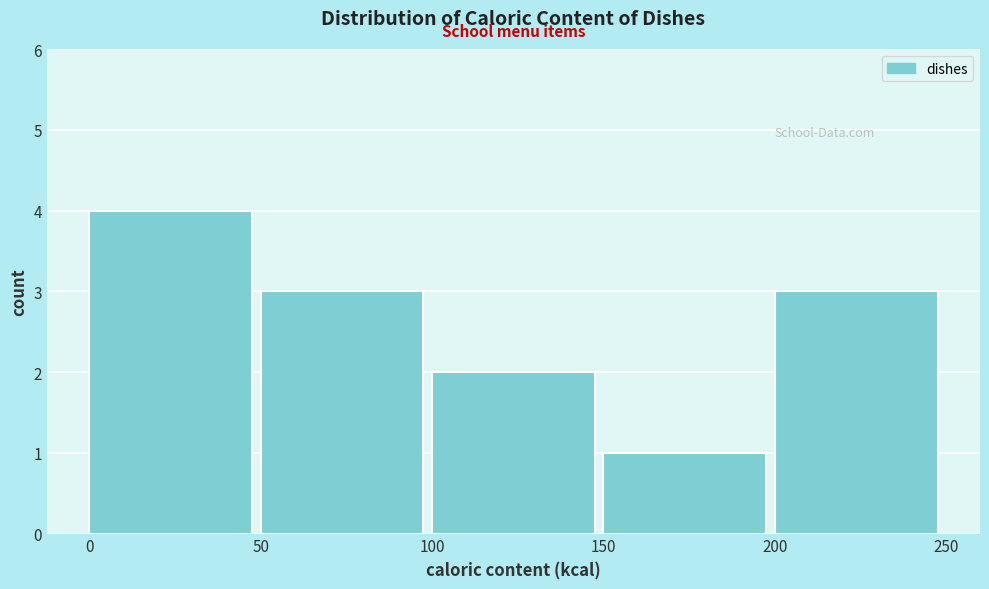

Reading left to right, list every bar in this chart as the range it spans on the x-axis followed by its height. The values are not printed on the chart, so give them approximately, as read against the axis.

0 to 50: 4
50 to 100: 3
100 to 150: 2
150 to 200: 1
200 to 250: 3